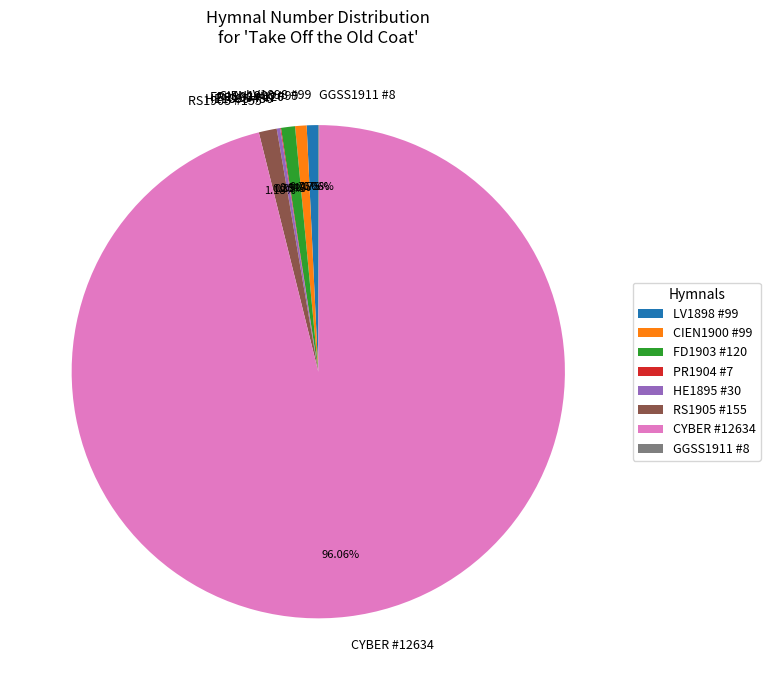

Combined, do CYBER #12634 and CIEN1900 #99 account for over 50%?

Yes